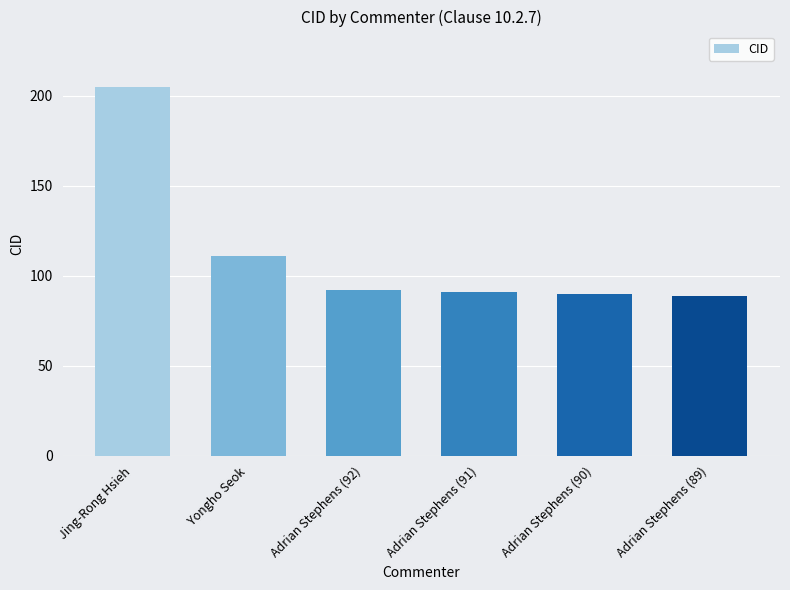

Reading left to right, extract all data points from this chart.

205	111	92	91	90	89